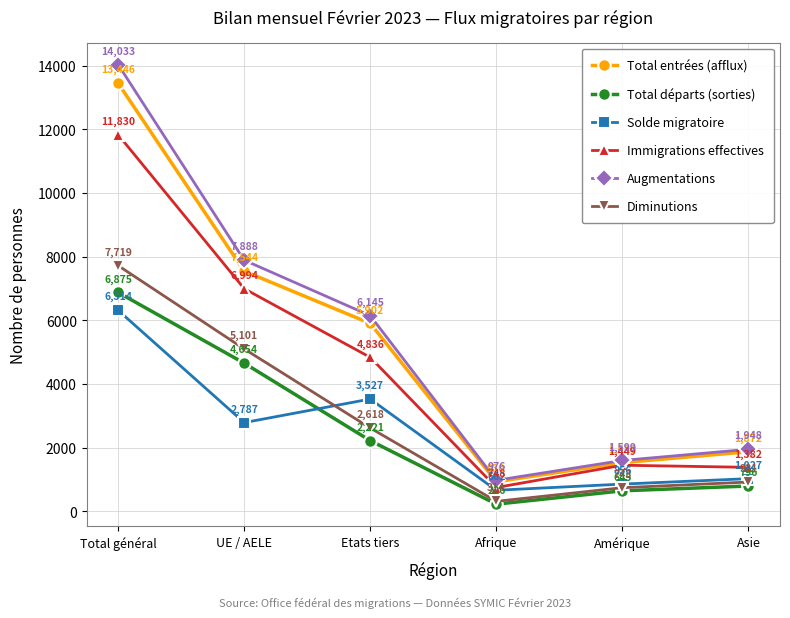

What is the label of the 3rd point from the left?

Etats tiers